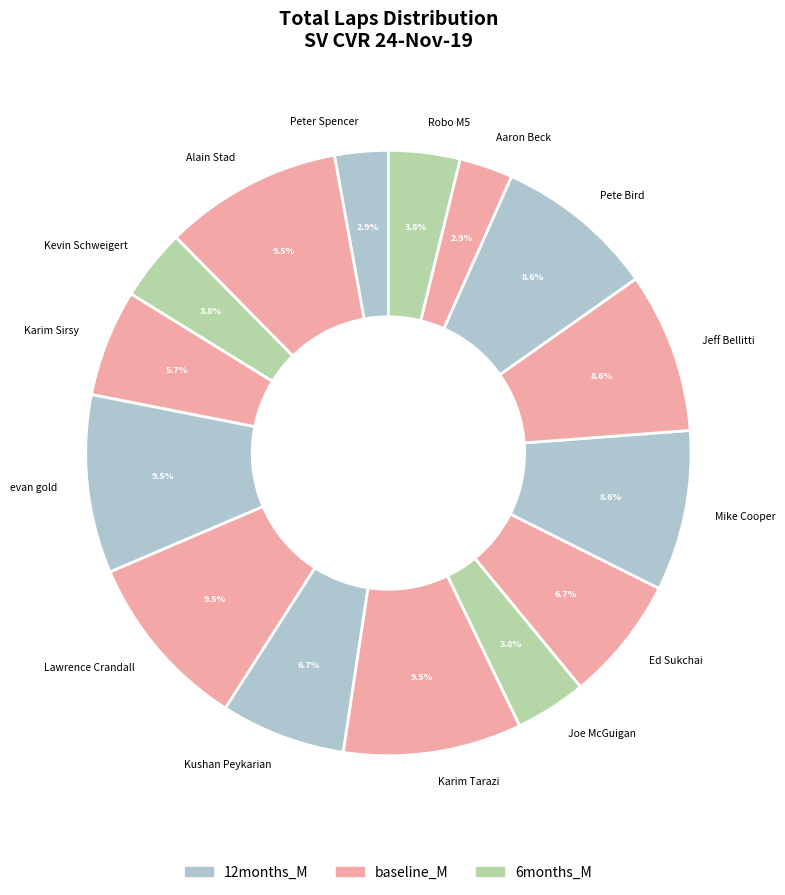

Do Peter Spencer and Ed Sukchai together represent more than half of the pie?

No